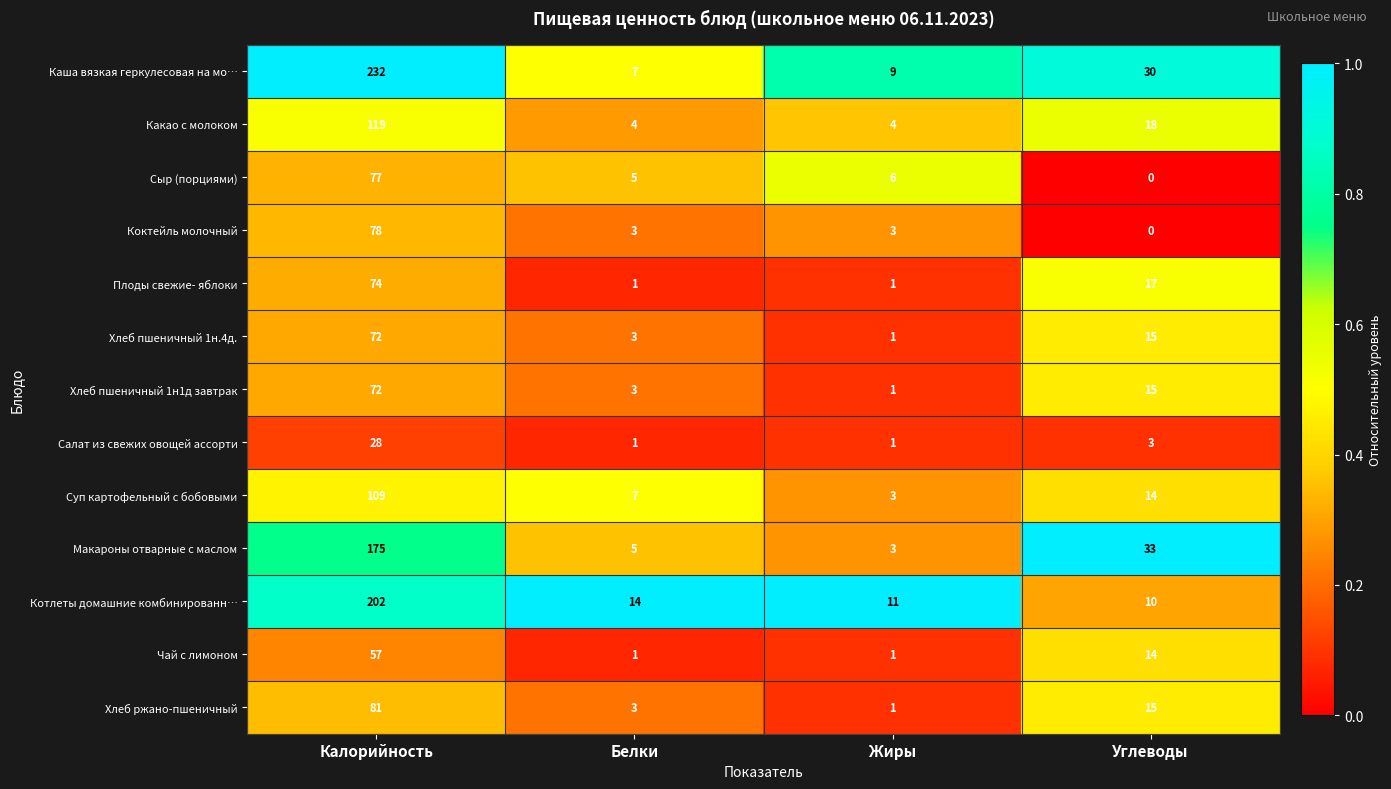

What is the sum of the Хлеб пшеничный 1н.4д. values at Калорийность and Белки?

75